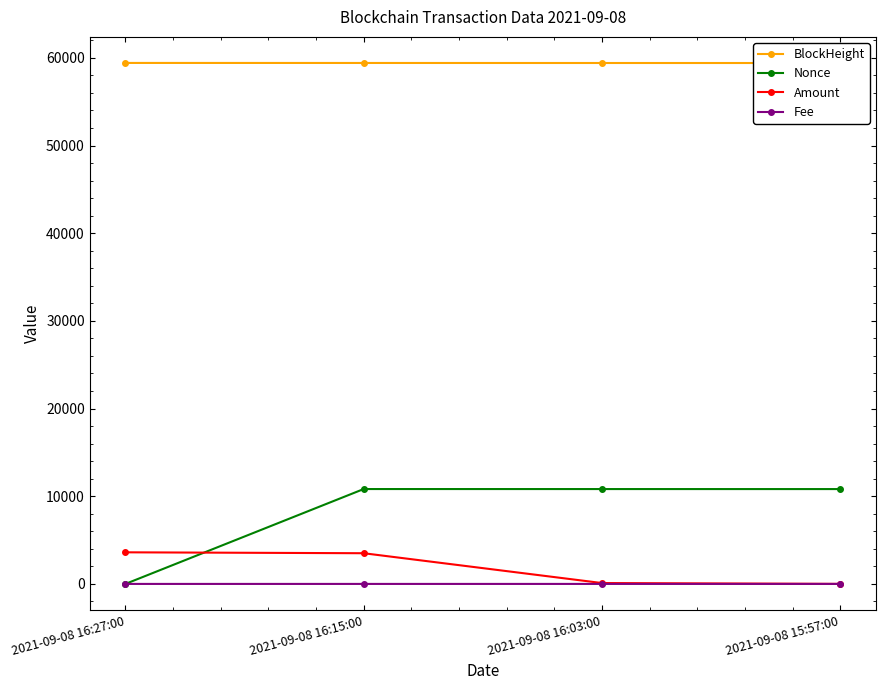

What is the label of the 4th point from the right?

2021-09-08 16:27:00